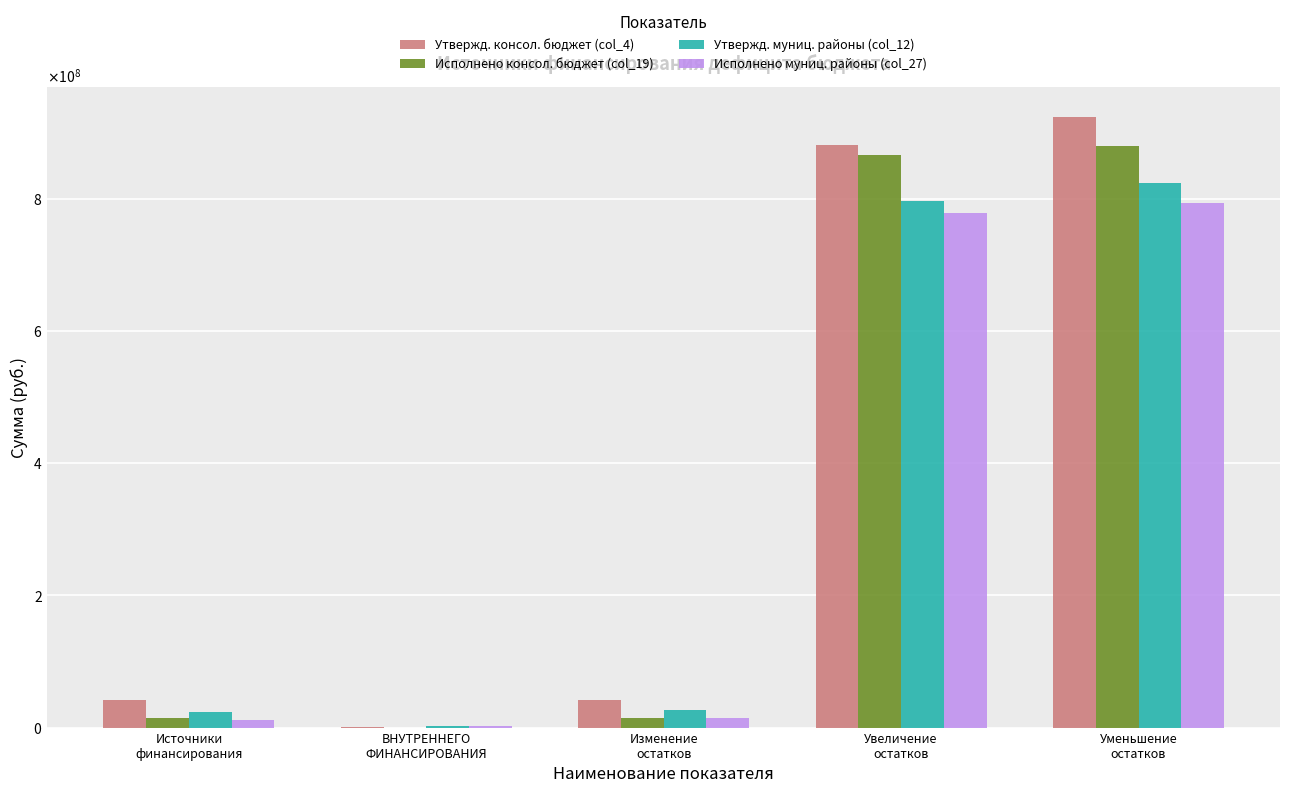

What are all the series names shown in the legend?

Утвержд. консол. бюджет (col_4), Исполнено консол. бюджет (col_19), Утвержд. муниц. районы (col_12), Исполнено муниц. районы (col_27)